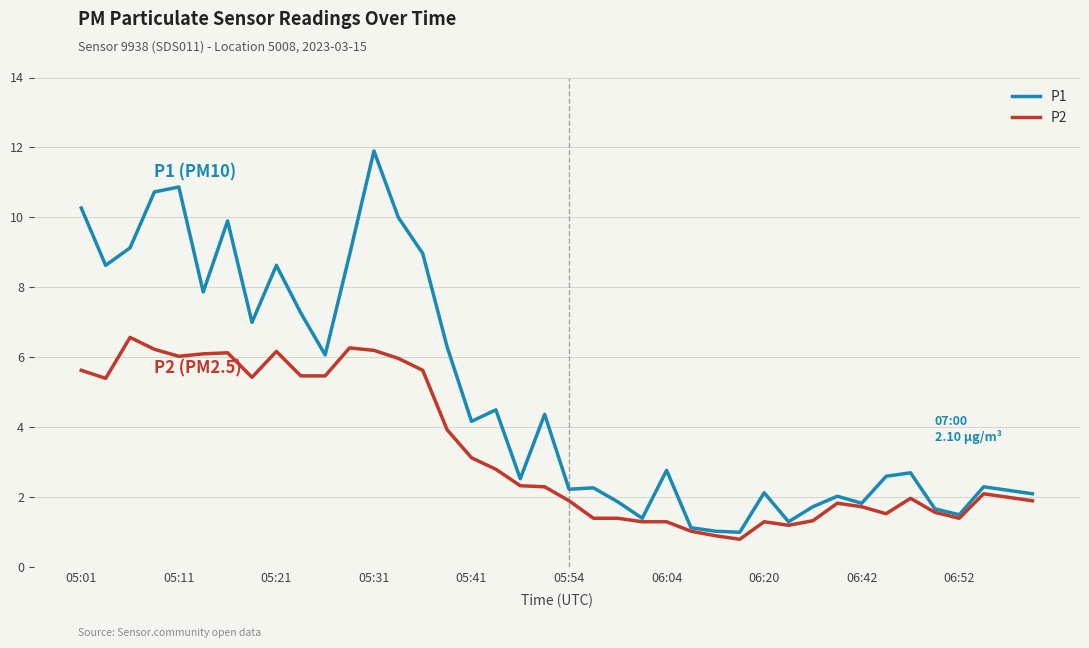

What is the difference between the maximum and minimum values in the P1 series?

10.9